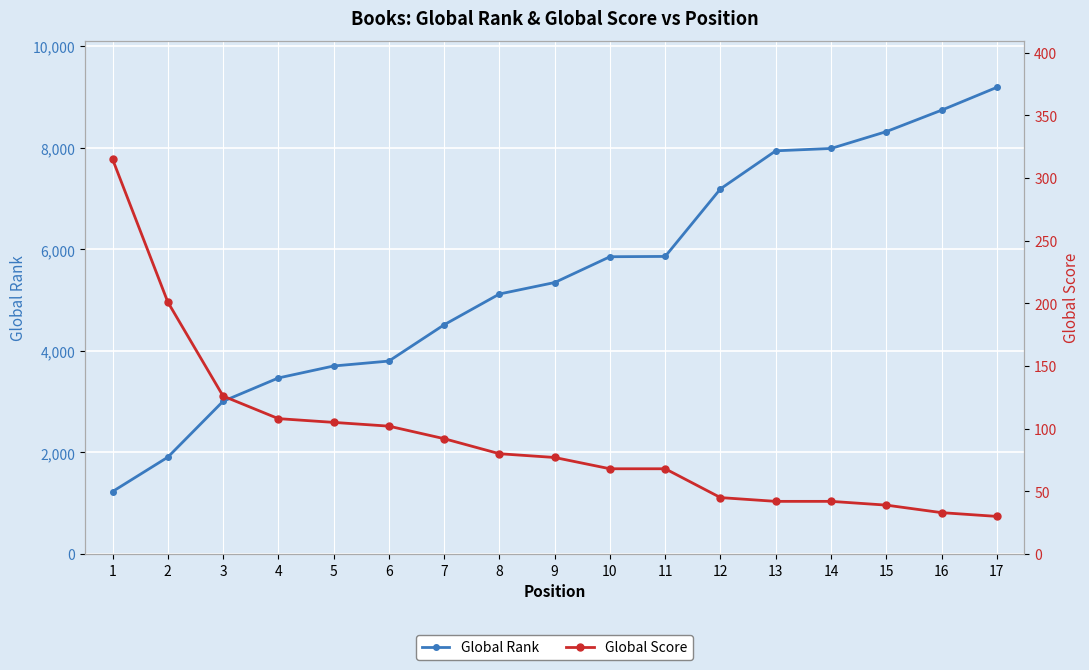

What are all the series names shown in the legend?

Global Rank, Global Score